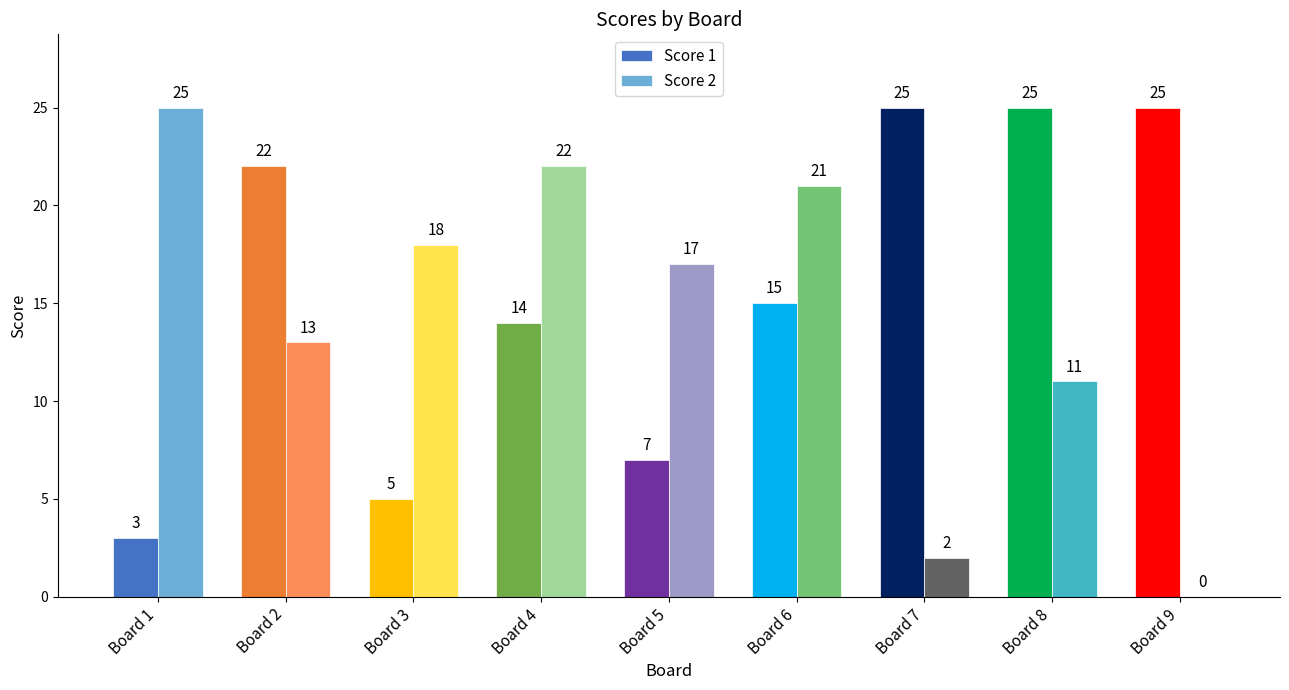

Which series changed the most between Board 1 and Board 9?

Score 2